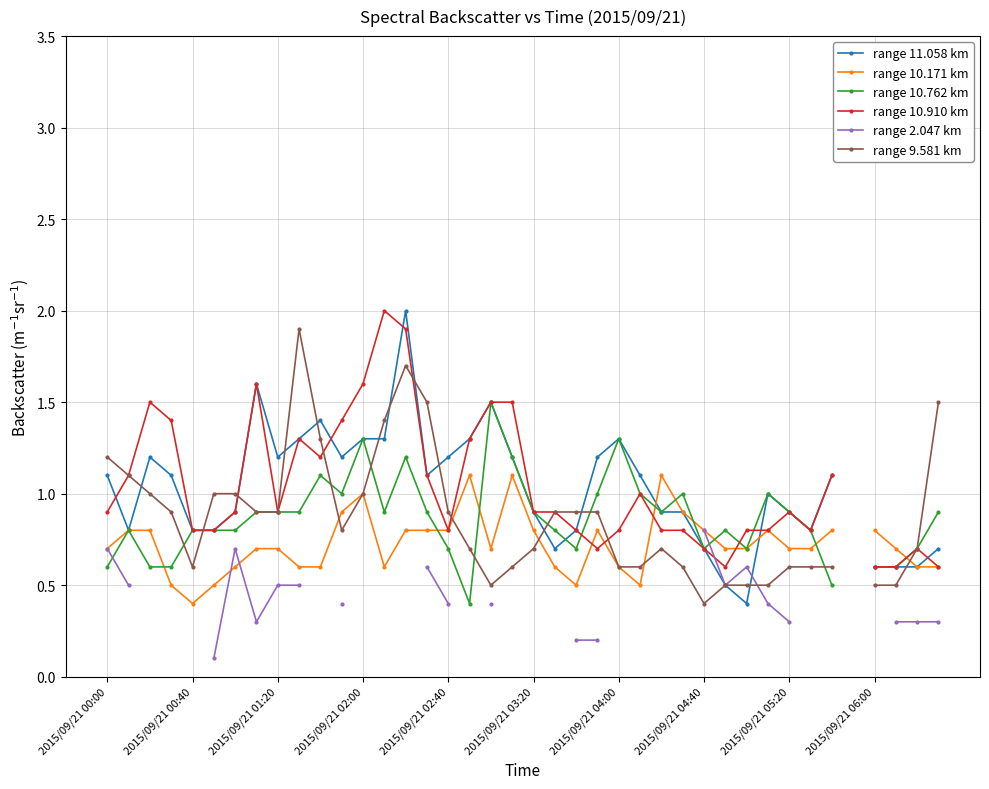

How many positive values does the range 10.910 km series have?

39